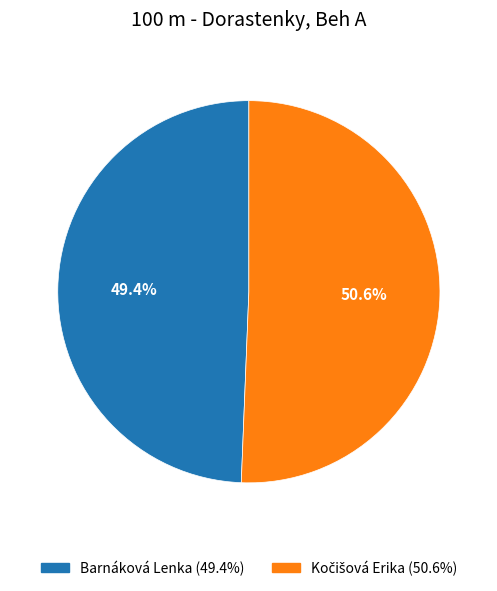

What is the smallest slice in the pie chart?

Barnáková Lenka